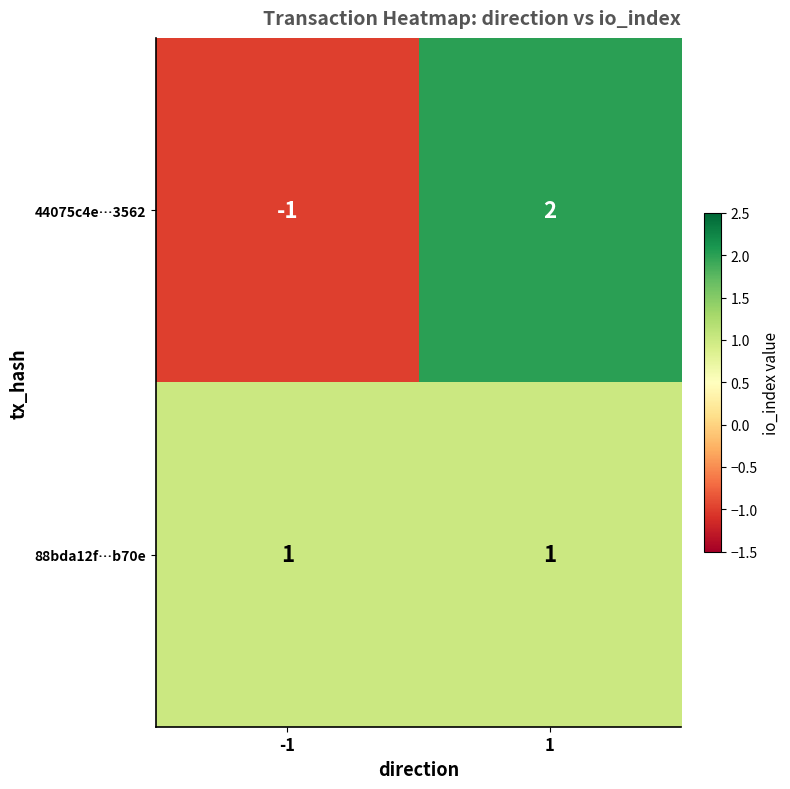

What is the greatest value displayed?

2